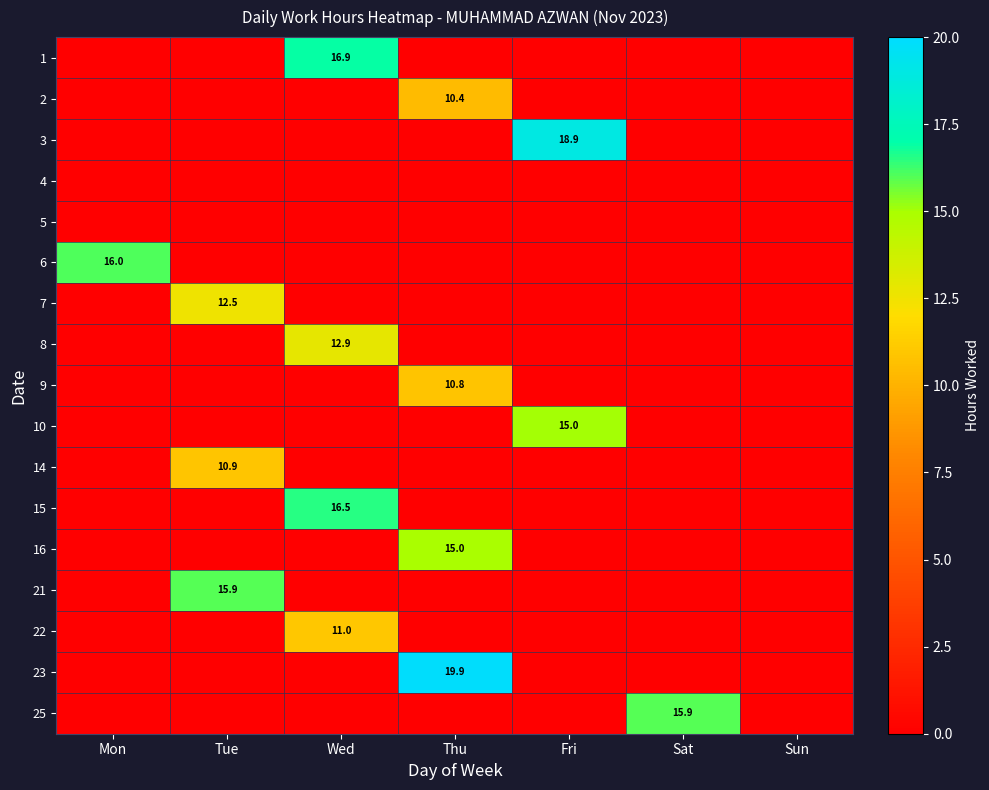

At which category is the sum across all series the highest?

Wed